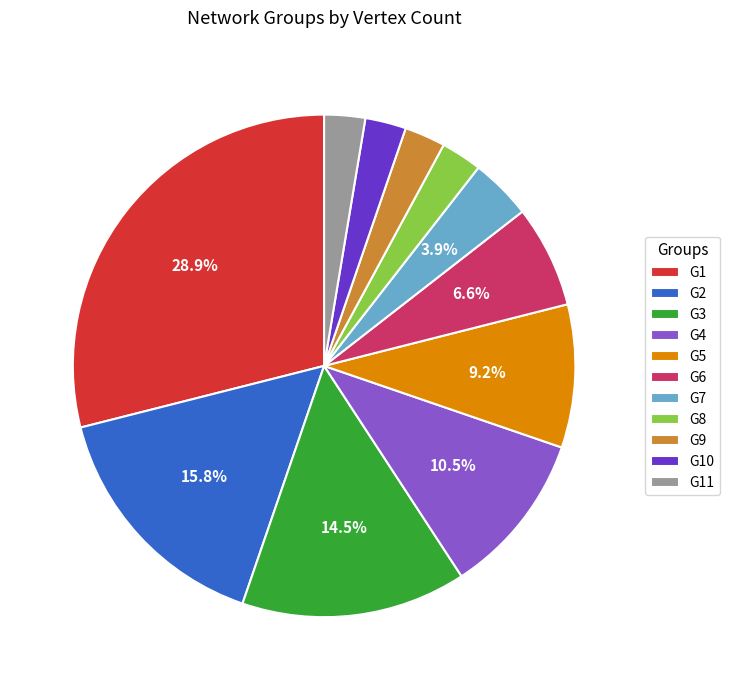

Which category has the biggest portion of the pie?

G1